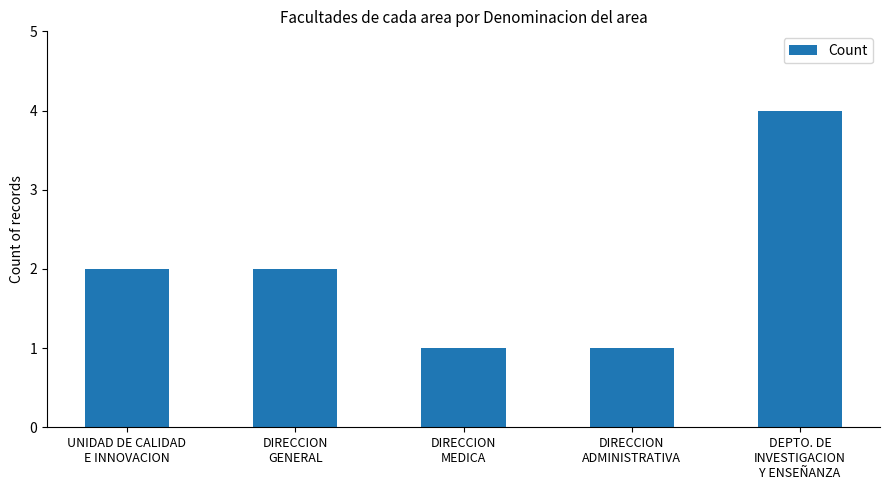

What is the difference between the maximum and minimum values?

3